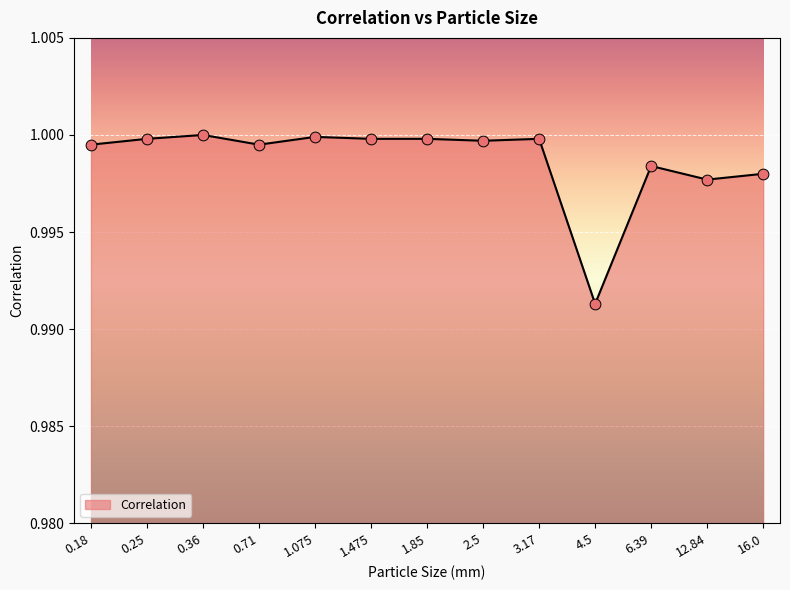

Between 4.5 and 6.39, which is larger?

6.39